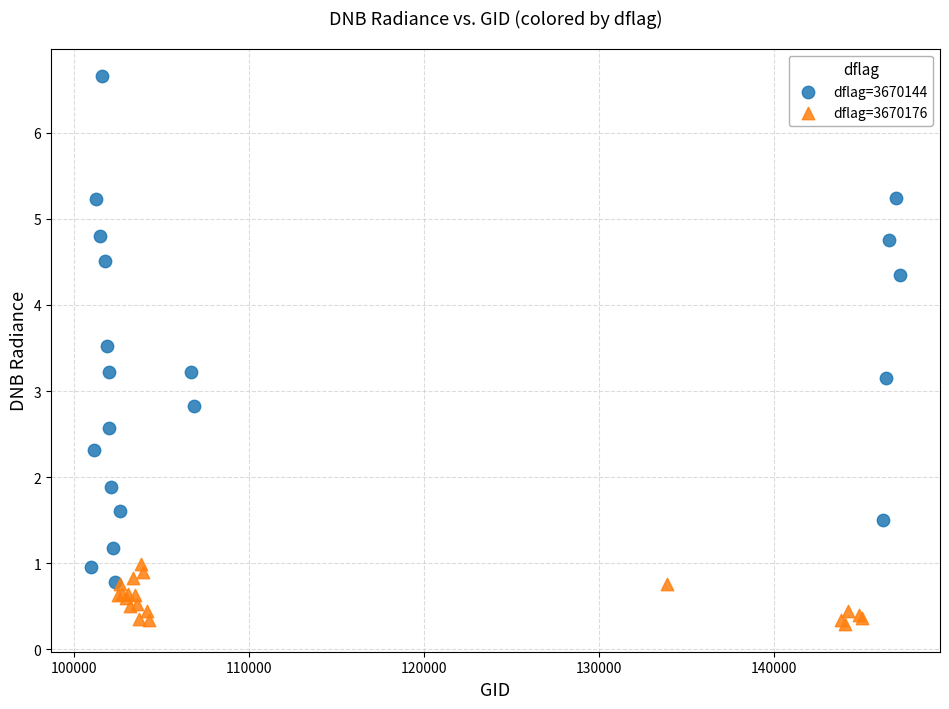

Which series reaches the minimum Y coordinate?

dflag=3670176